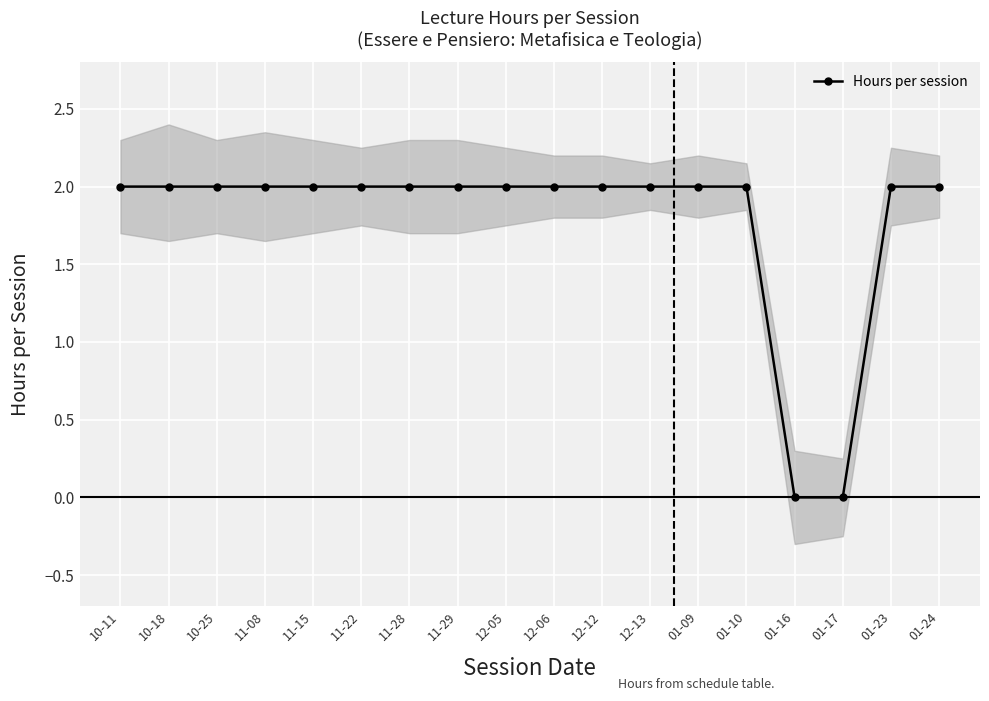

Rank the categories by value from highest to lowest.

10-11, 10-18, 10-25, 11-08, 11-15, 11-22, 11-28, 11-29, 12-05, 12-06, 12-12, 12-13, 01-09, 01-10, 01-23, 01-24, 01-16, 01-17